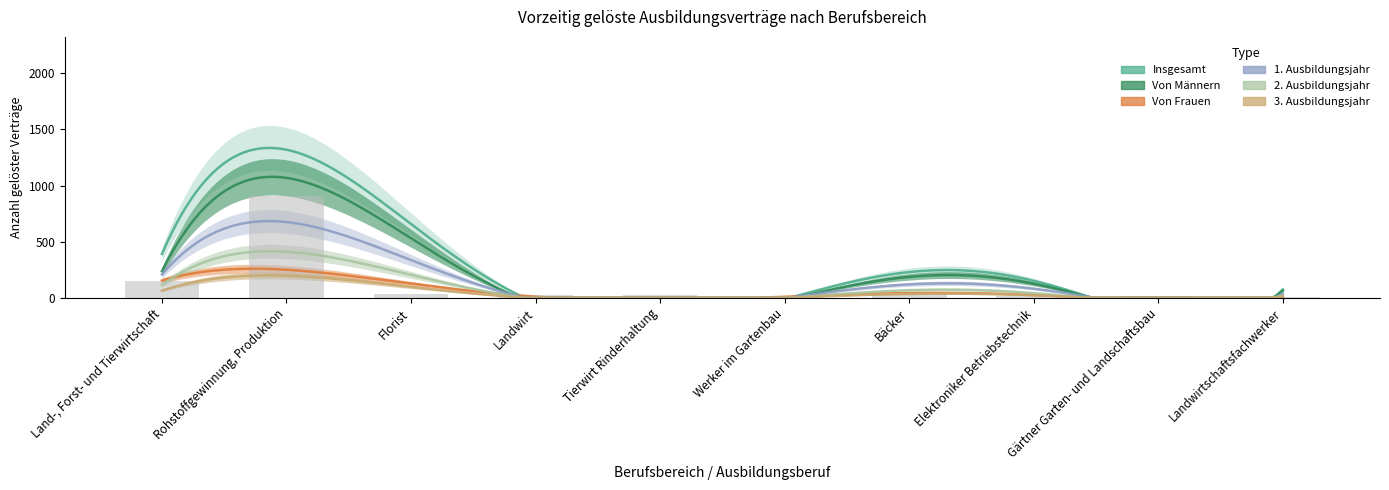

What is the label of the 4th bar from the left?

Landwirt